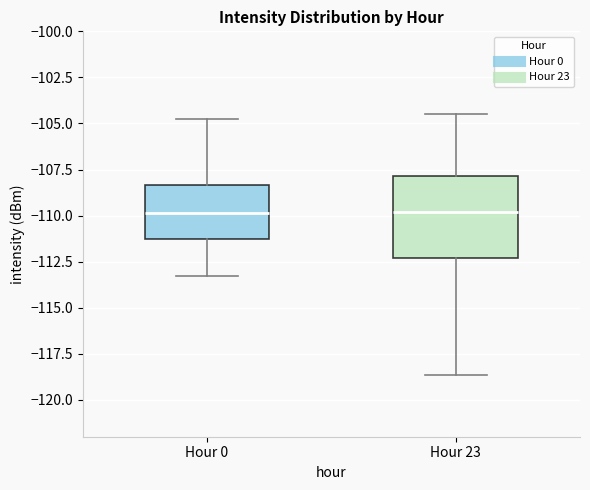

Reading left to right, transcribe this box plot: for each box, give where its median line is, the range the box spans, and where its two whiskers end, as read against the y-axis. The values are not printed on the chart, so give them approximately, as read against the axis.

Hour 0: median -110.0, box -111.5 to -108.5, whiskers -113.5 to -105.0
Hour 23: median -110.0, box -112.5 to -108.0, whiskers -118.5 to -104.5